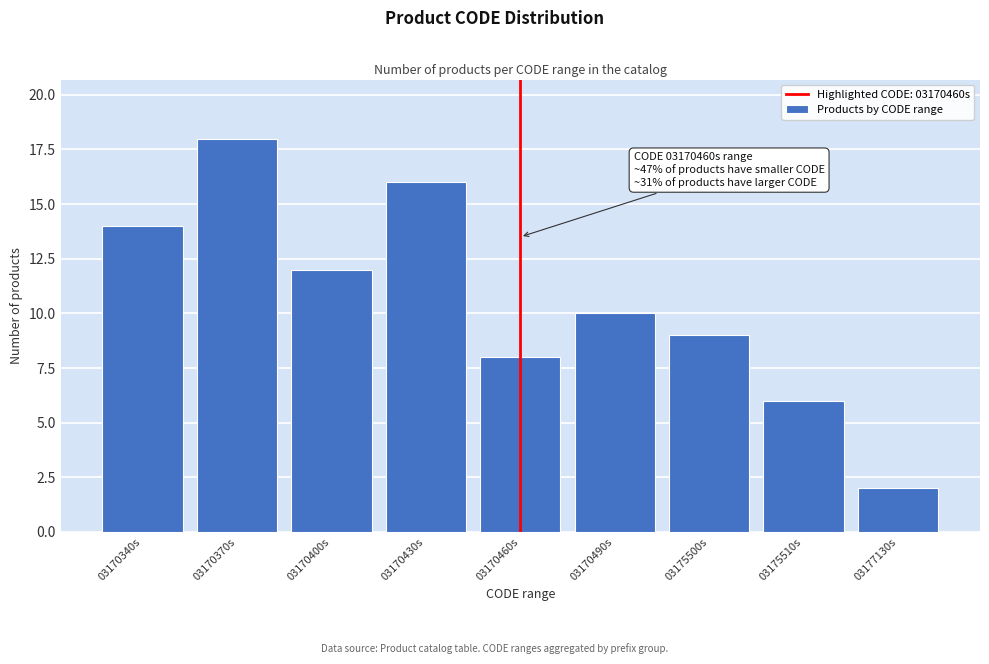

Reading left to right, transcribe all the data shown in this chart.

14	18	12	16	8	10	9	6	2